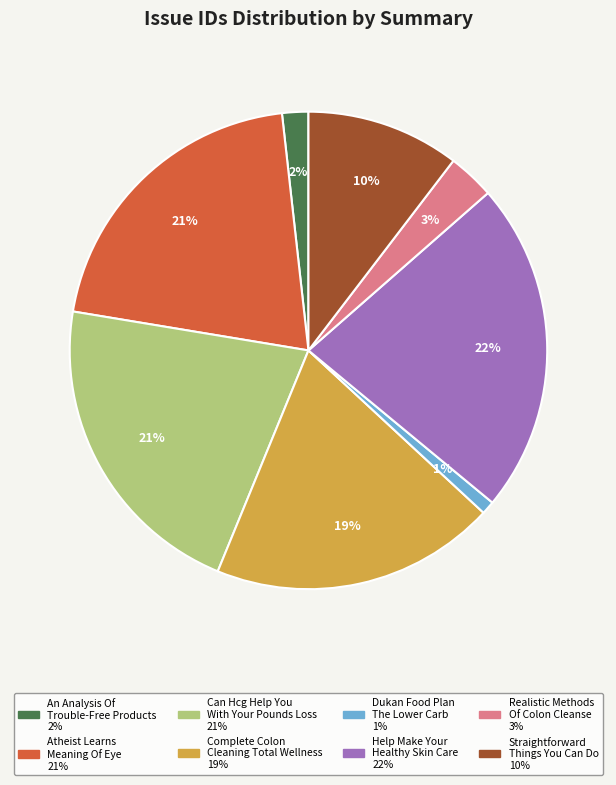

Does Dukan Food Plan The Lower Carb represent more than half of the total?

No